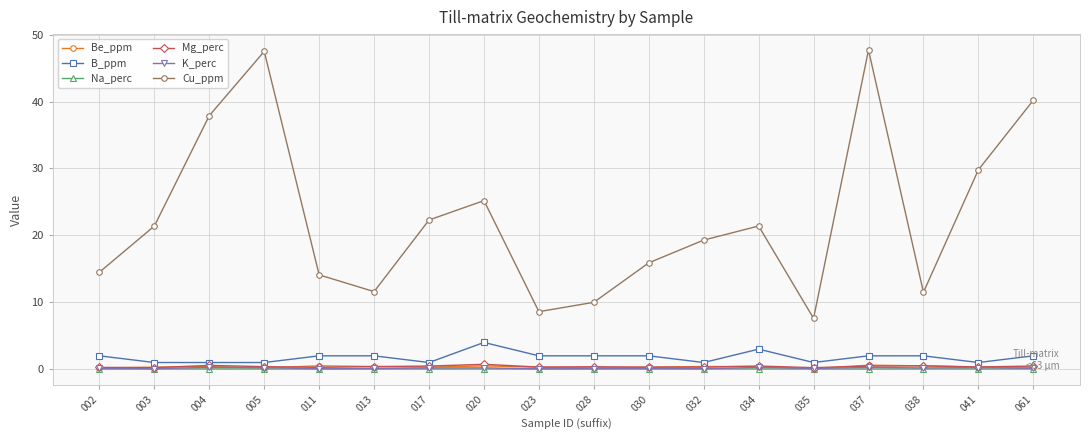

What is the value of the Cu_ppm point at the 5th from the left?

14.1